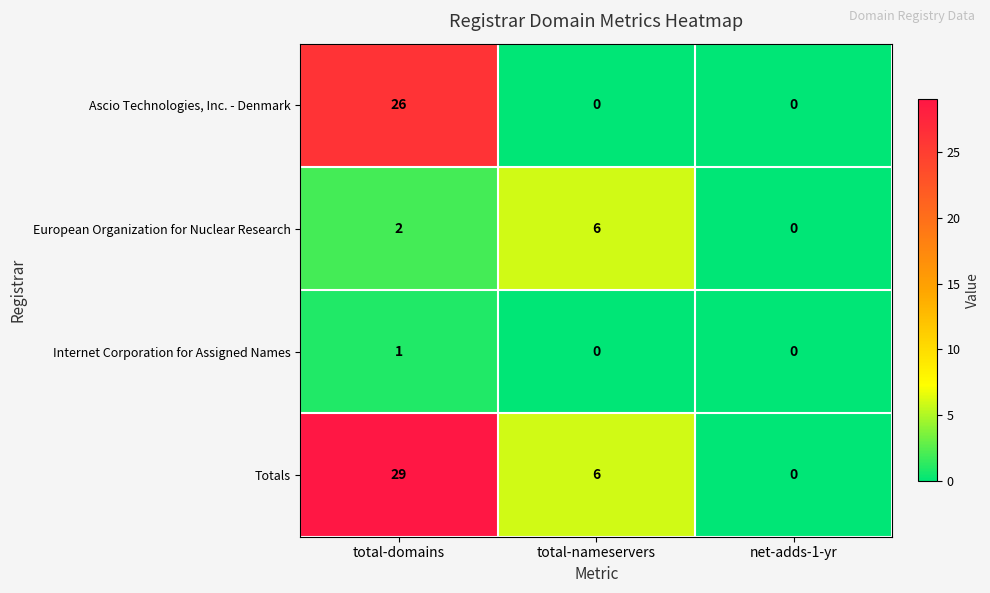

What is the sum of all European Organization for Nuclear Research values?

8